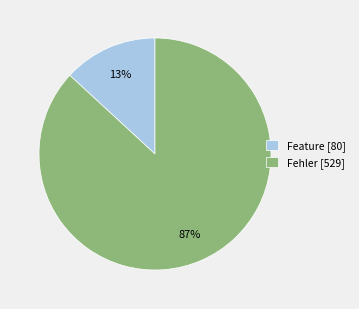

Is the sum of Fehler [529] and Feature [80] greater than half?

Yes